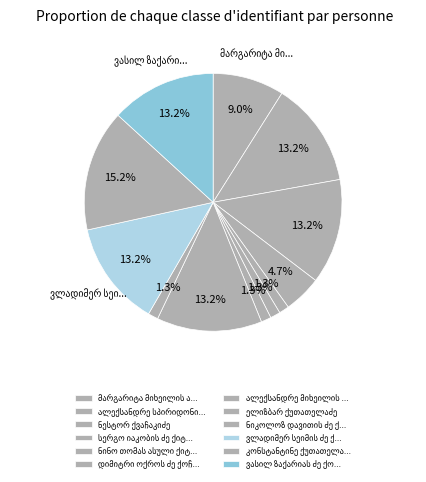

Count the number of slices in the pie.

12